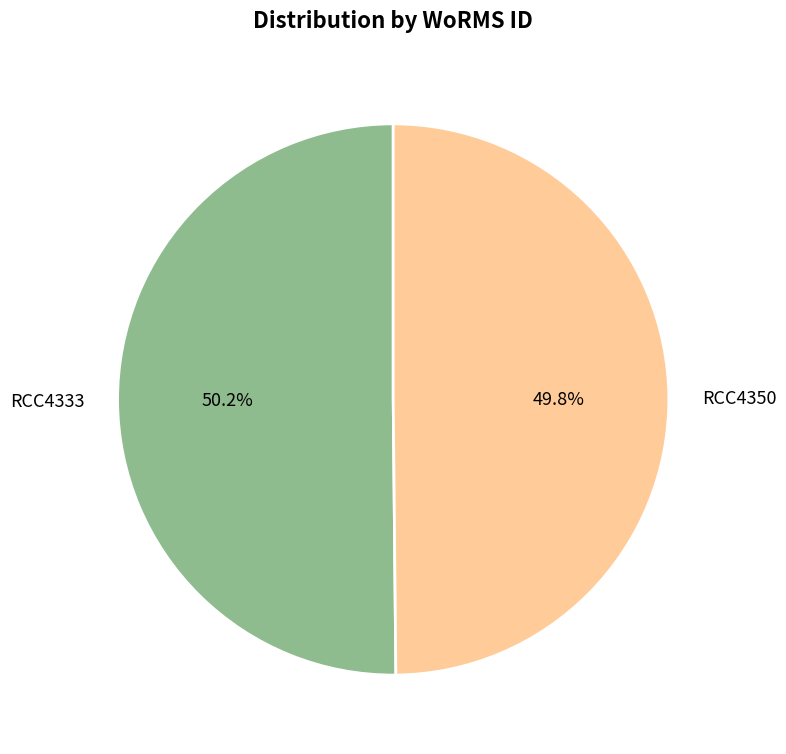

How many segments does this pie chart have?

2